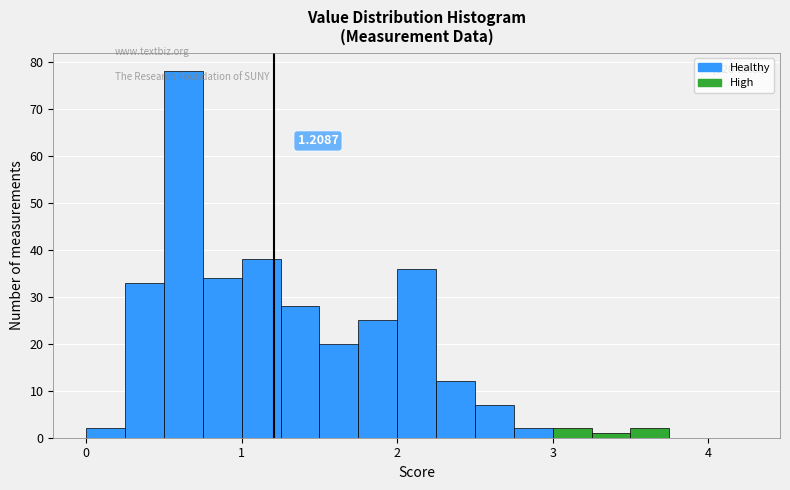

Read against the x-axis, roughly where is the centre of the tallest bar?

0.6